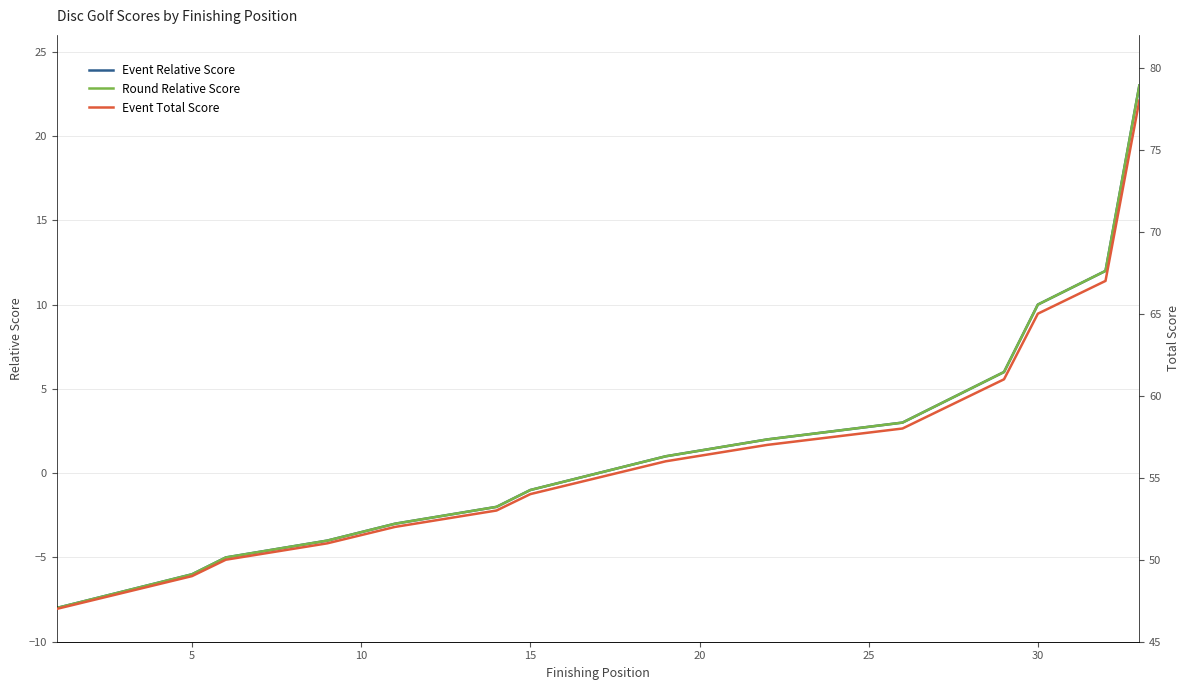

How many values in the Round Relative Score series are below -1?

14